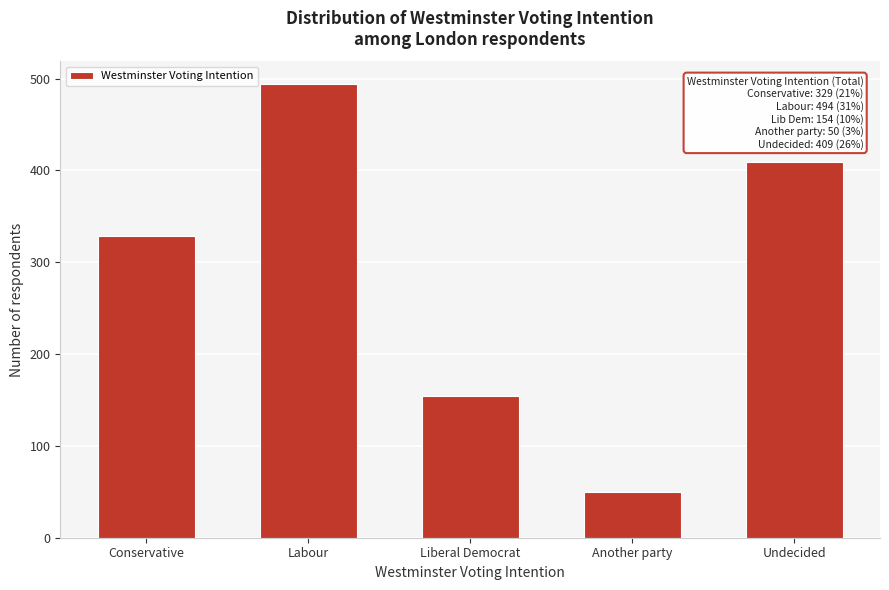

Reading left to right, list all the values displayed in this chart.

Conservative=329	Labour=494	Liberal Democrat=154	Another party=50	Undecided=409